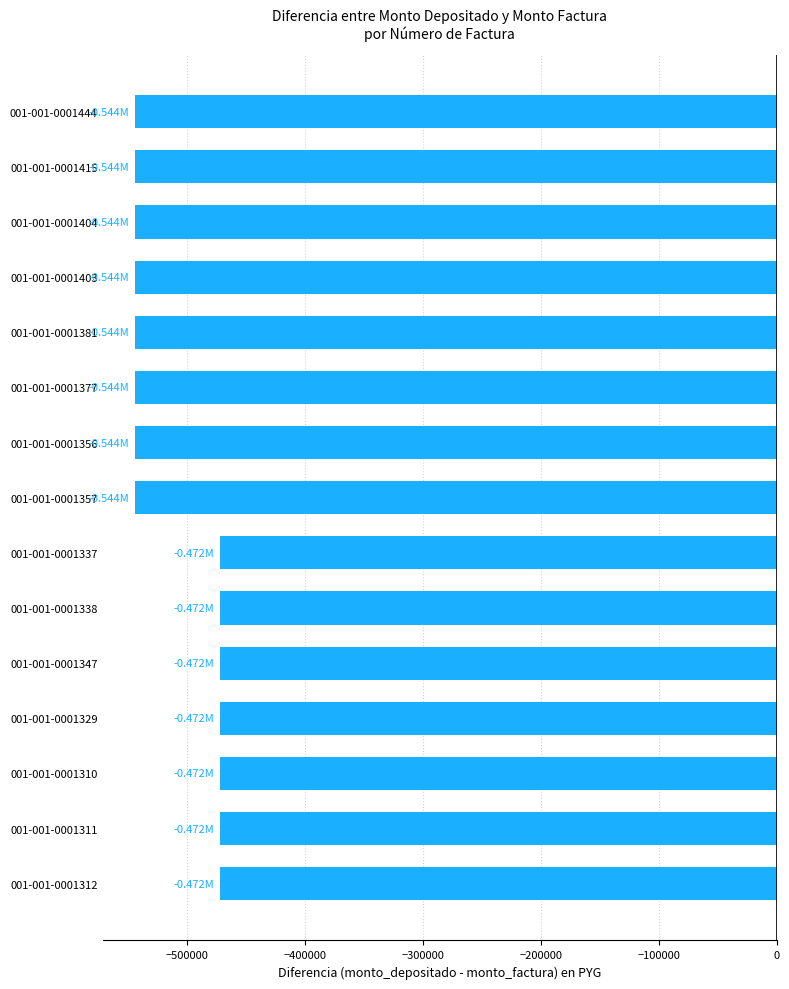

Which has a higher value, 001-001-0001310 or 001-001-0001381?

001-001-0001310